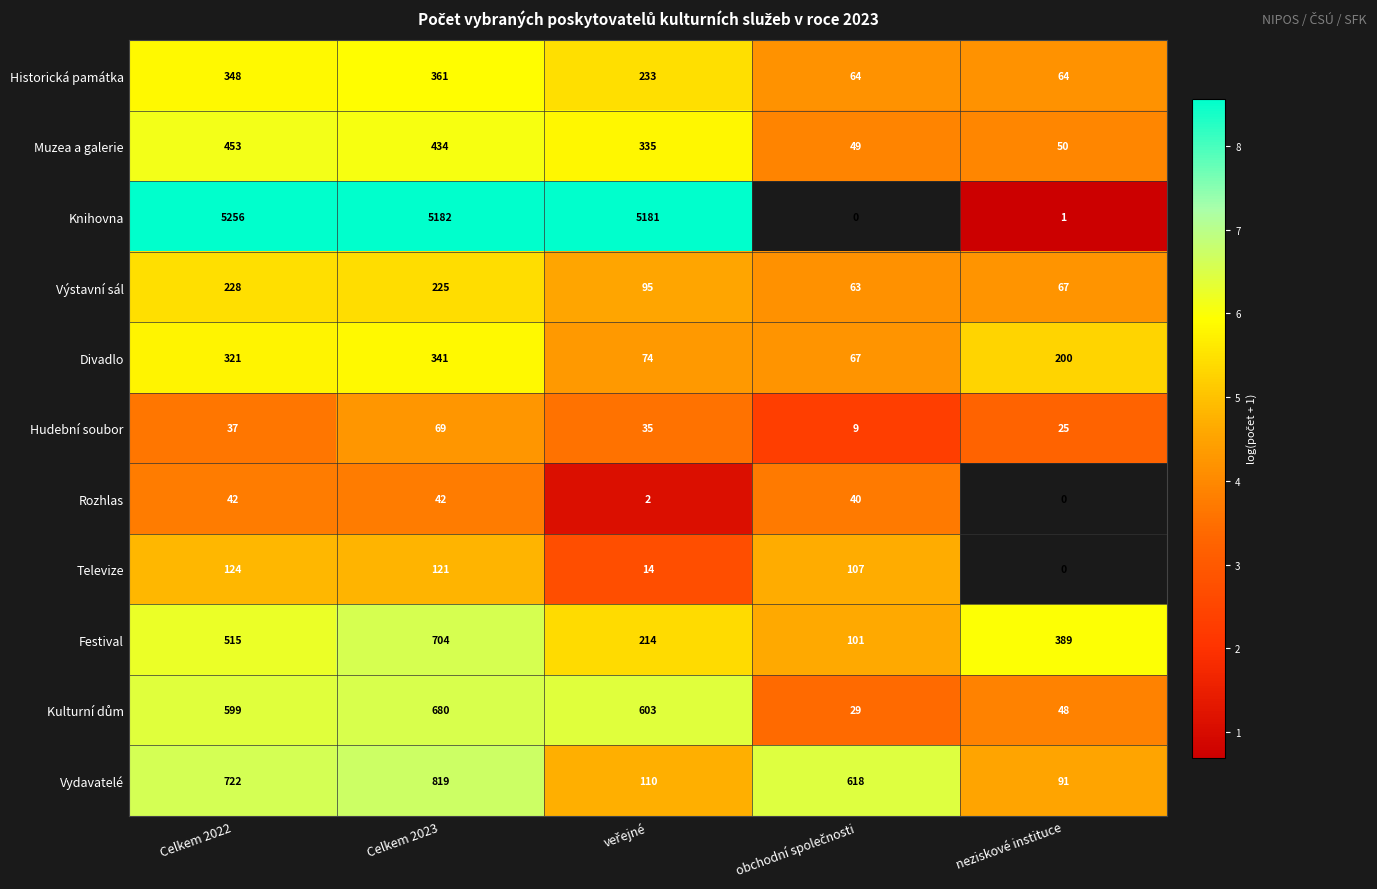

Count the number of categories in the chart.

5